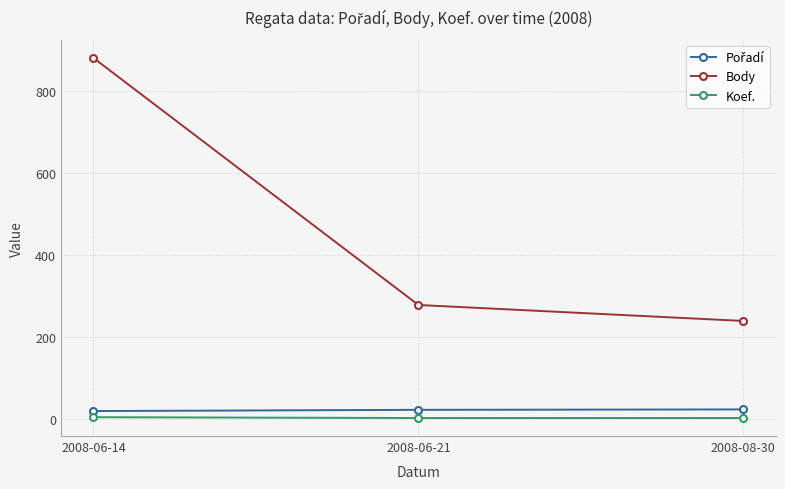

True or false: Body has a value of 153 at 2008-08-30.

False